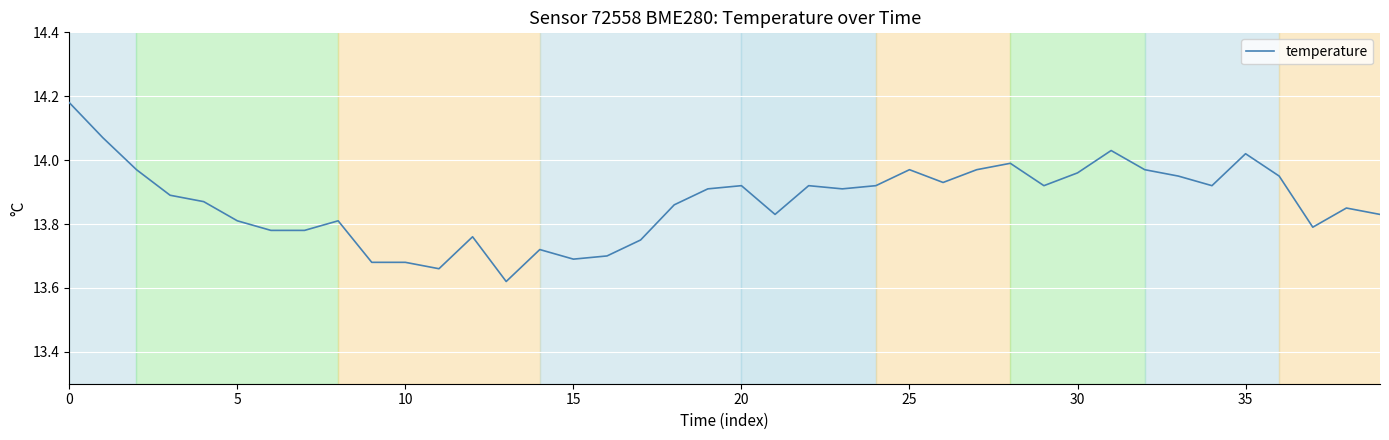

What is the difference between the maximum and minimum values?

0.6